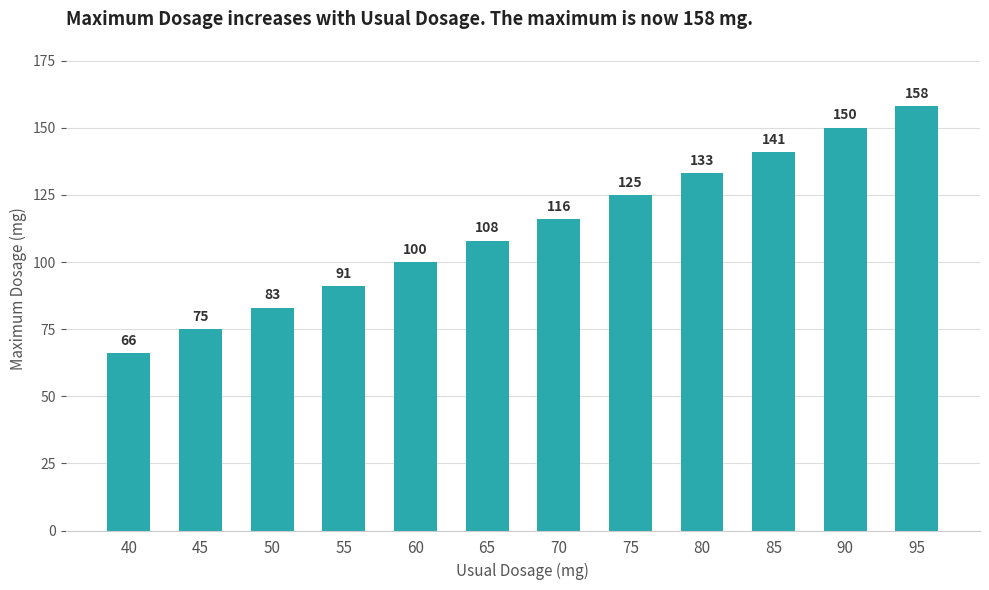

Does the chart contain stacked bars?

No